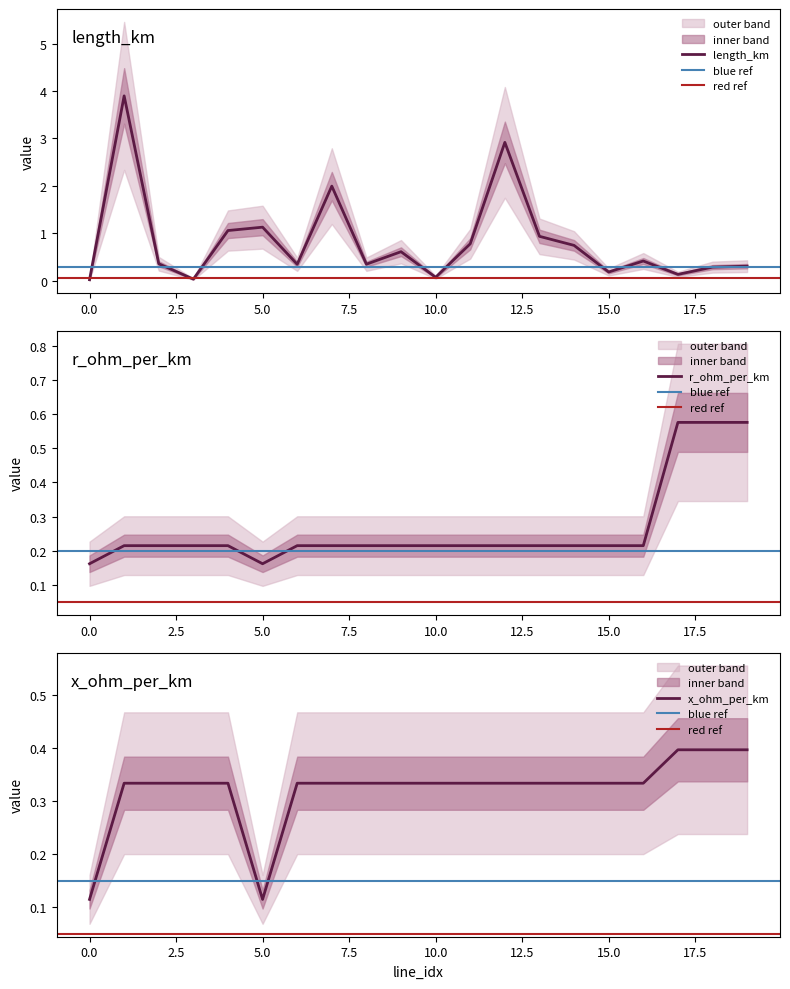

What is the sum of the length_km values at 11 and 1?

4.7